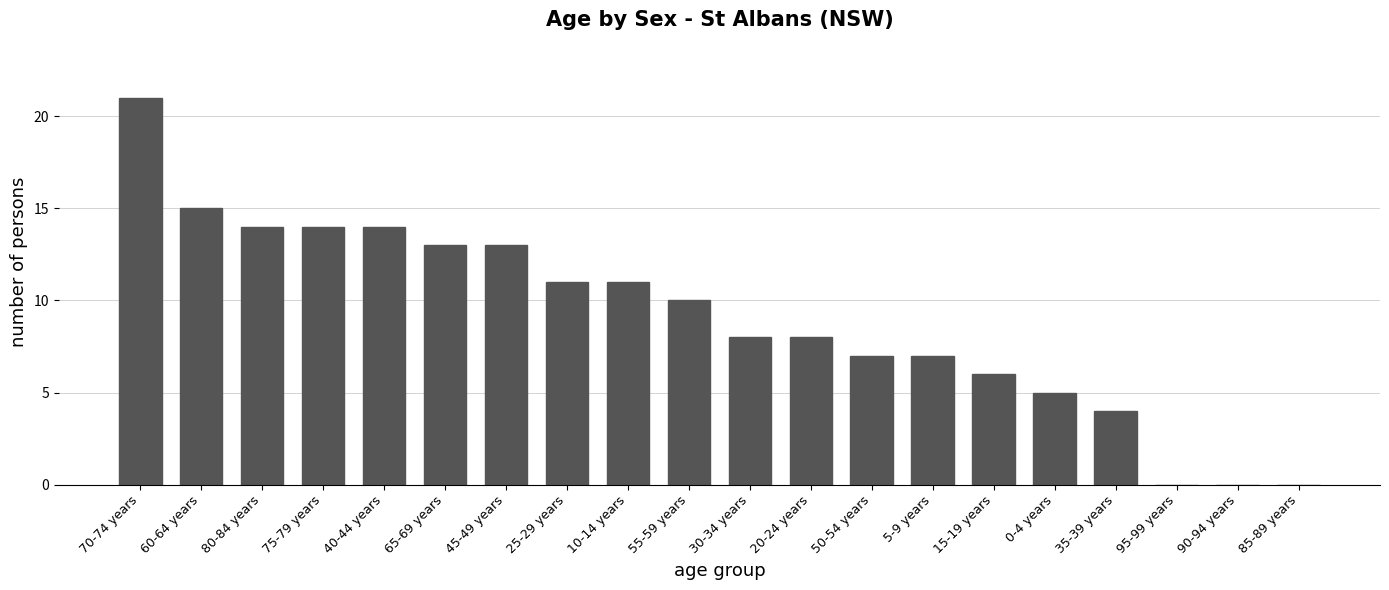

How many series are shown in this chart?

1